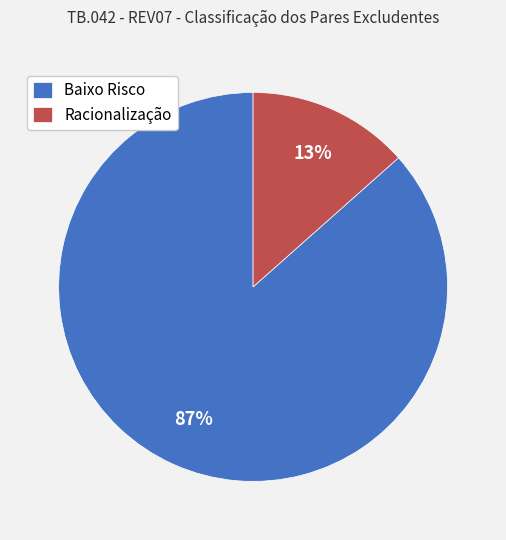

Rank the categories by value from lowest to highest.

Racionalização, Baixo Risco